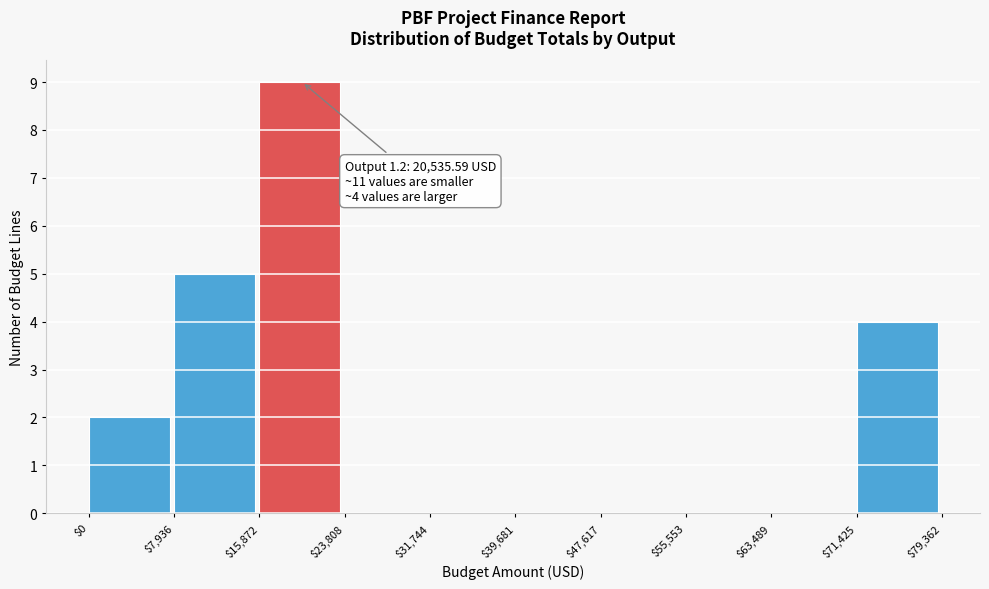

Which range on the x-axis has the tallest bar?

$15,872 to $23,808